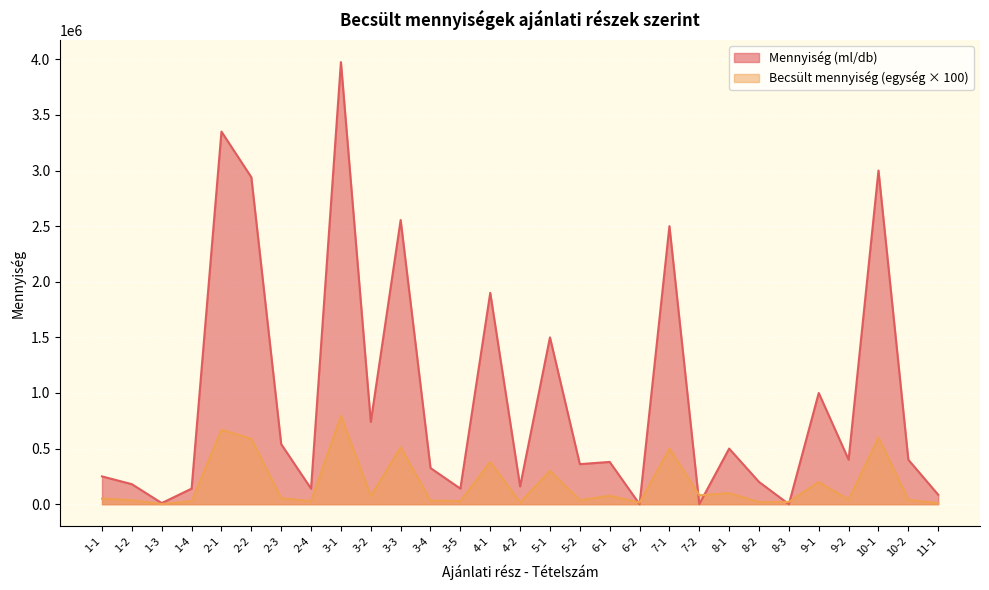

Where is the first local maximum for Mennyiség (ml/db)?

2-1